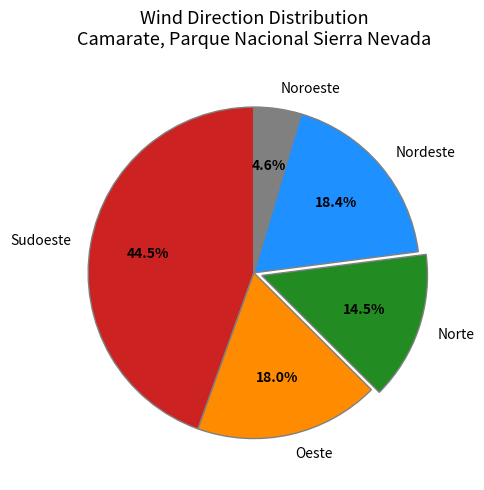

Combined, what portion of the pie is Sudoeste and Nordeste?

62.9%